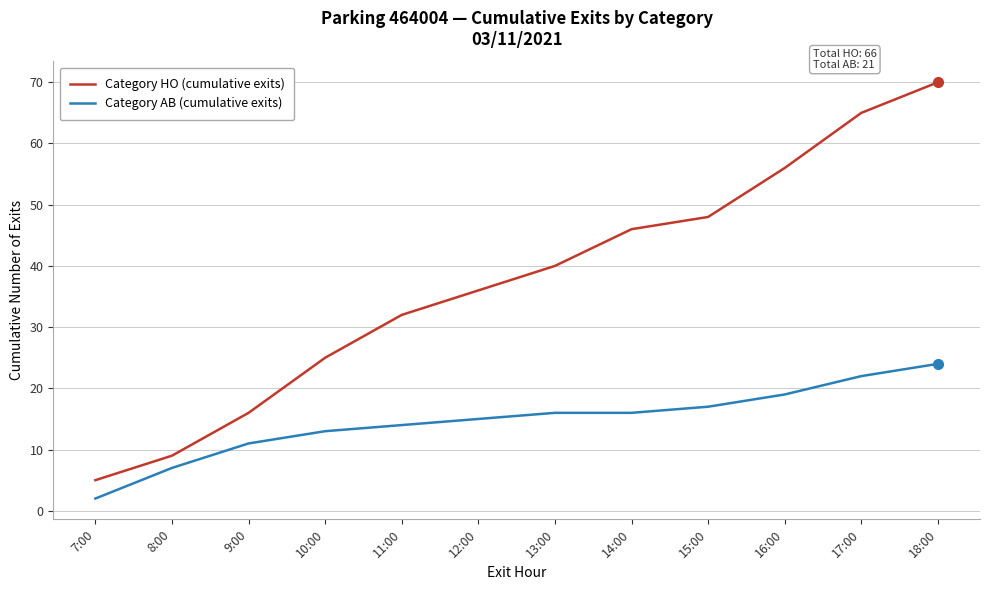

Reading left to right, list all the values displayed in this chart.

Category HO (cumulative exits): 7:00=5	8:00=9	9:00=16	10:00=25	11:00=32	12:00=36	13:00=40	14:00=46	15:00=48	16:00=56	17:00=65	18:00=70
Category AB (cumulative exits): 7:00=2	8:00=7	9:00=11	10:00=13	11:00=14	12:00=15	13:00=16	14:00=16	15:00=17	16:00=19	17:00=22	18:00=24